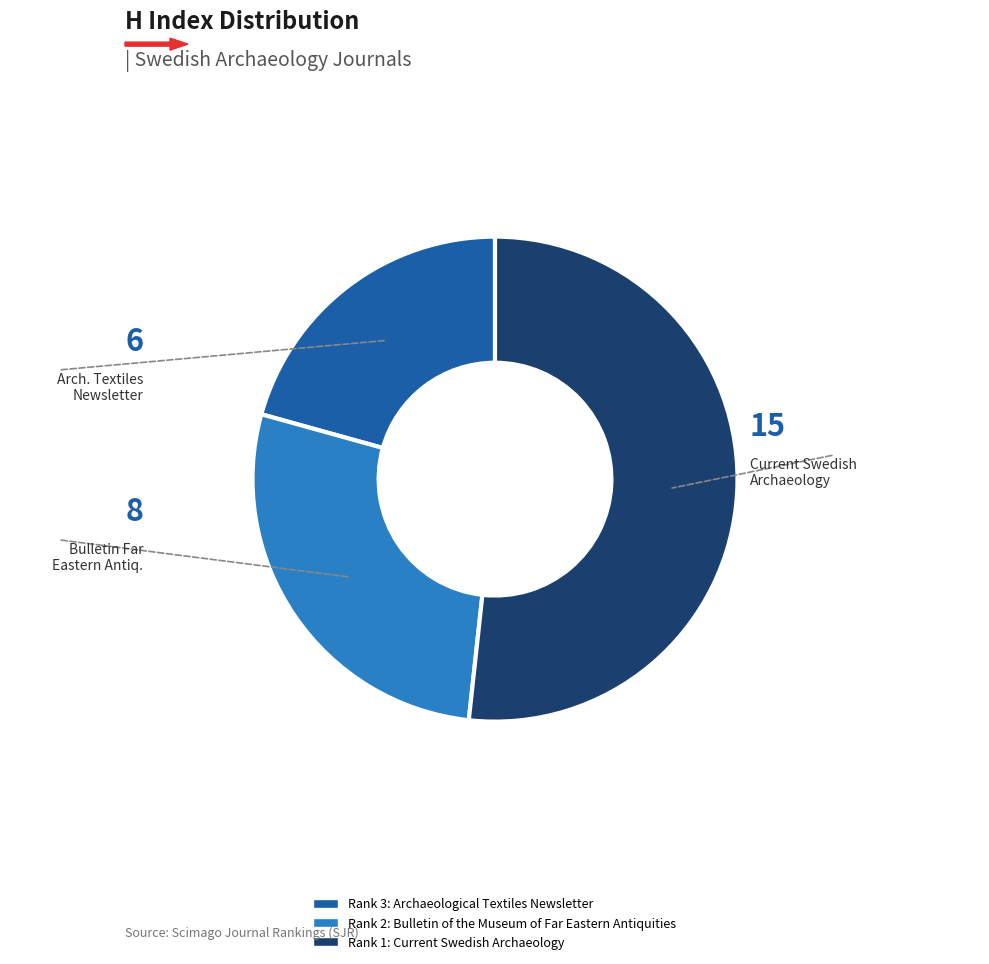

Does any single category account for the majority?

Yes